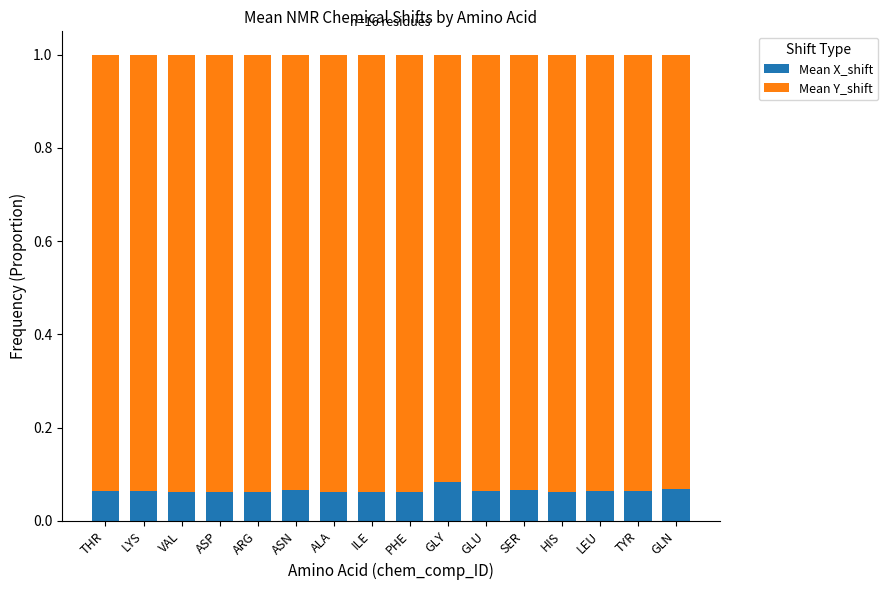

What is the total value across all series at HIS?

1.0